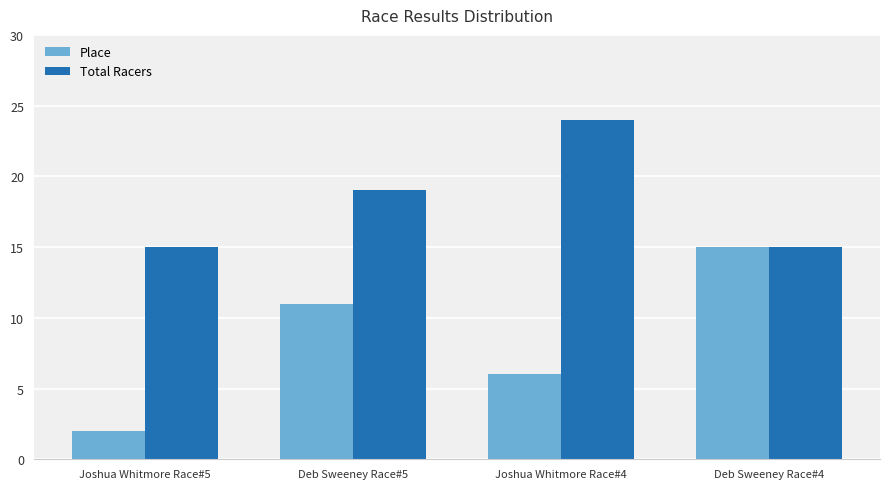

What is the label of the 4th bar from the left?

Deb Sweeney Race#4